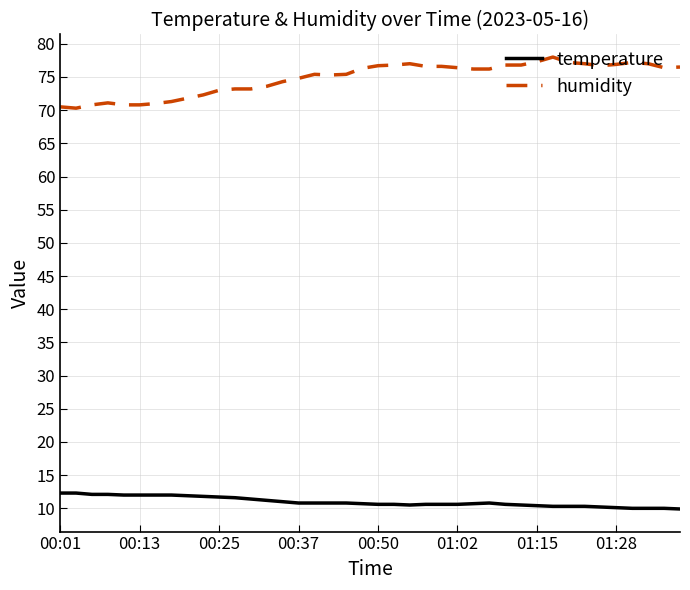

List the series in order of their overall mean, lowest first.

temperature, humidity